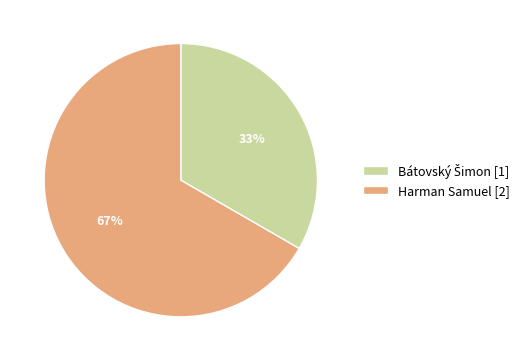

Does any single category account for the majority?

Yes